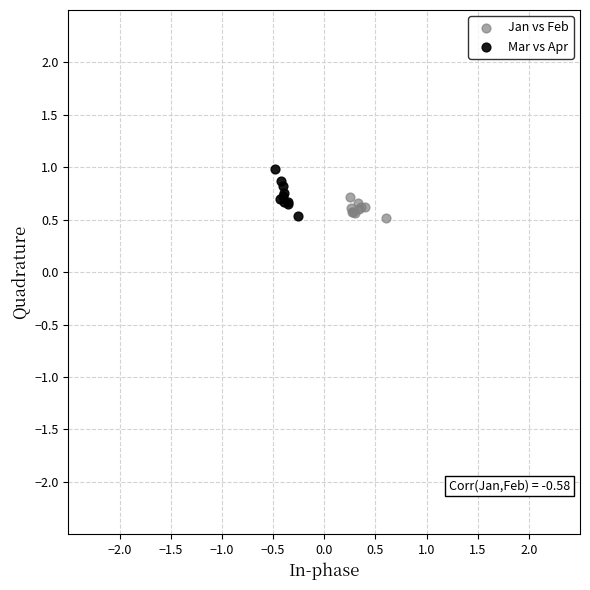

Which series contains the highest Y value?

Mar vs Apr